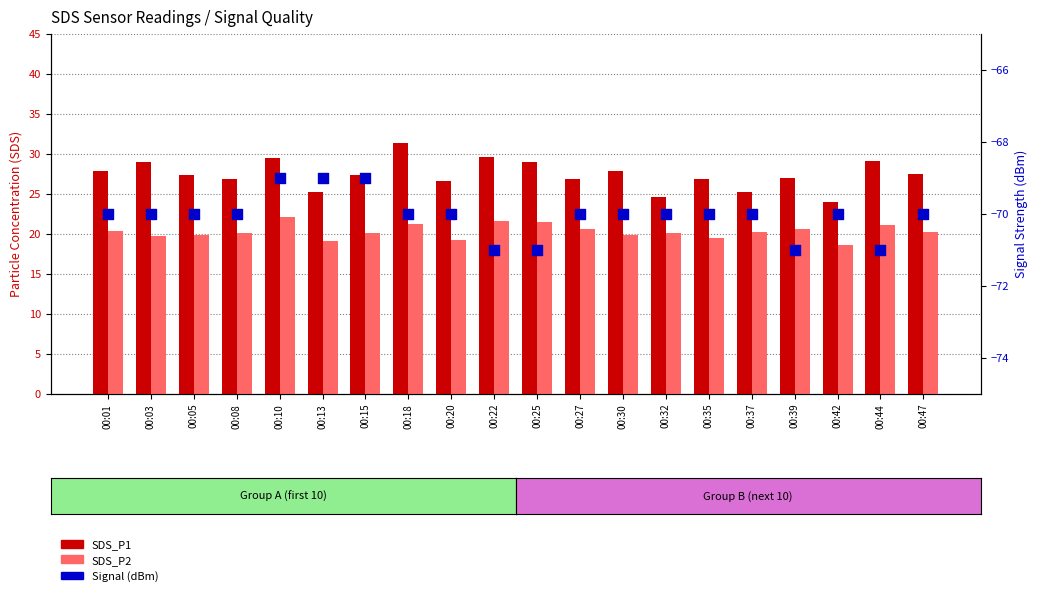

Which series has the largest Y range (max minus min)?

SDS_P1